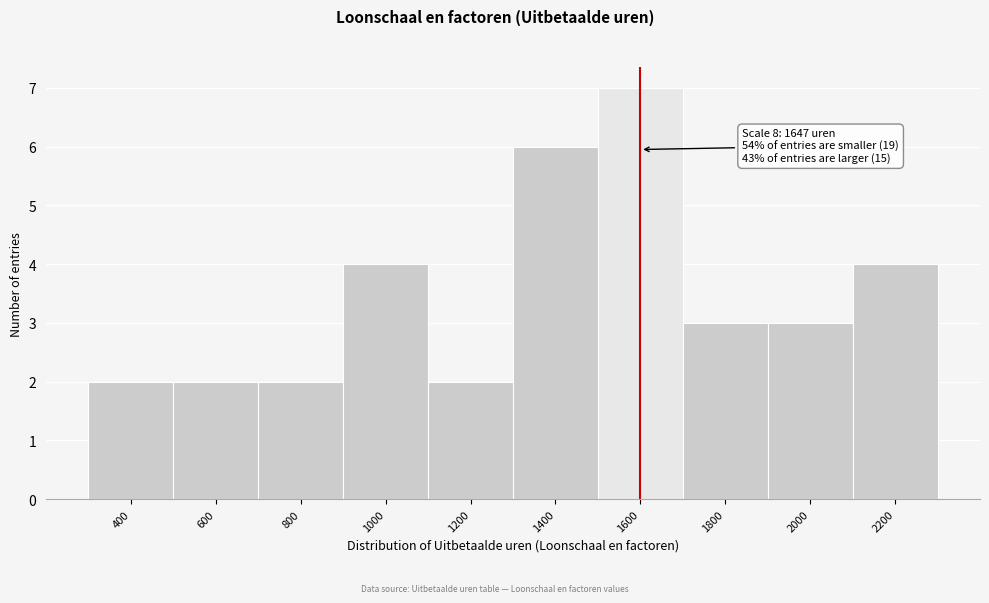

Reading left to right, what are all the values shown in this chart?

400=2	600=2	800=2	1000=4	1200=2	1400=6	1600=7	1800=3	2000=3	2200=4